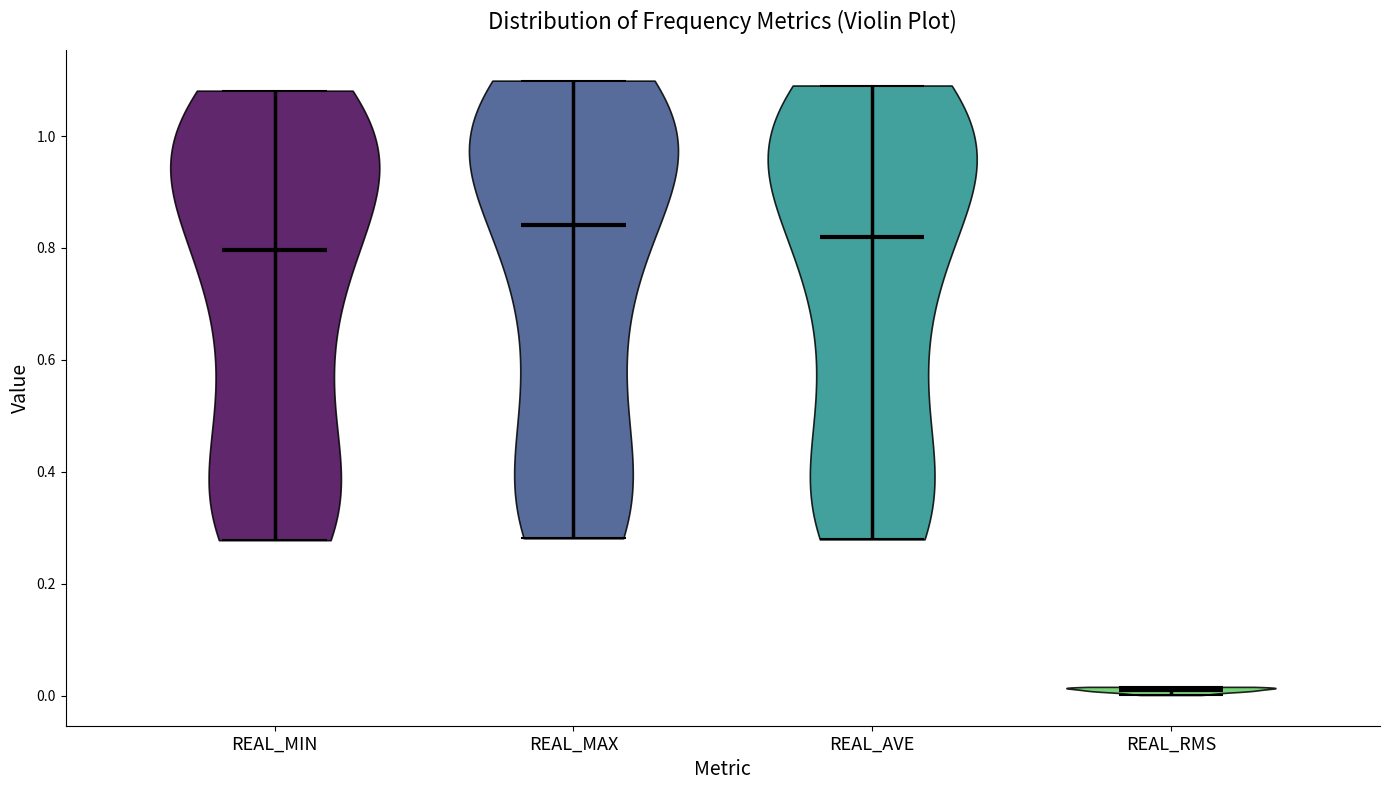

Which violin has the highest median line?

REAL_MAX